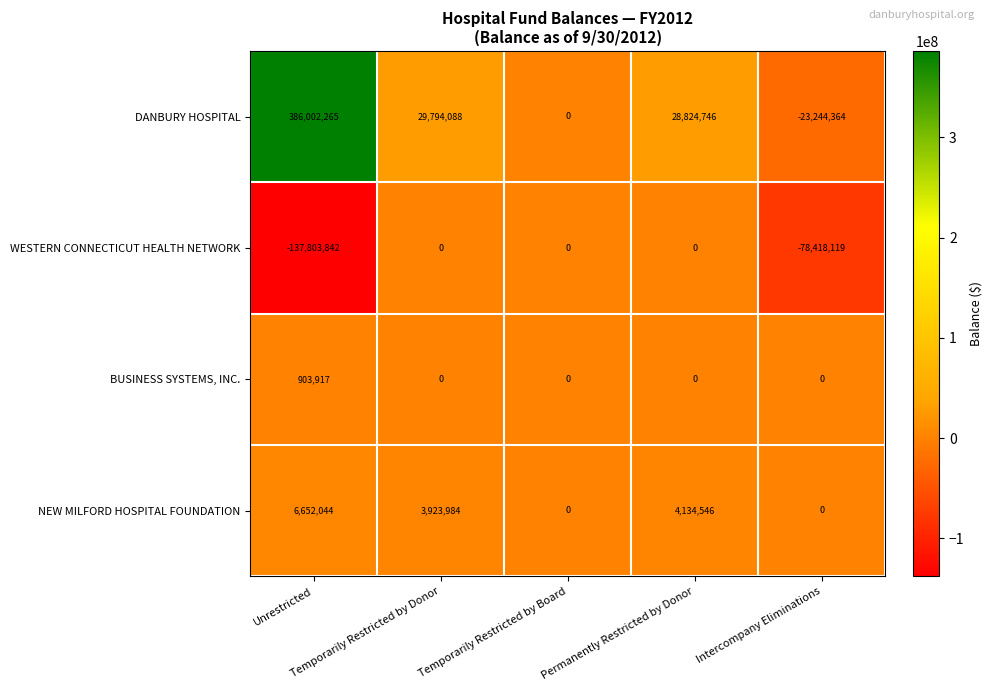

Which series has the largest total across all categories?

DANBURY HOSPITAL